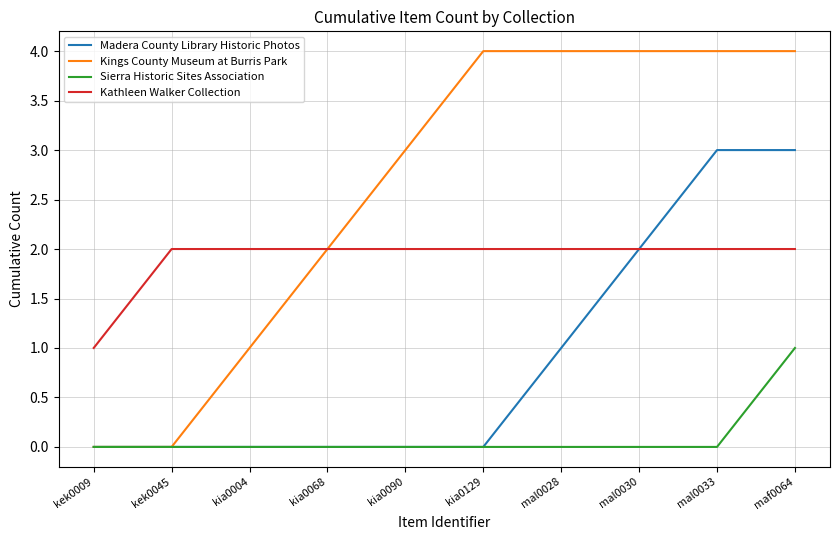

Count the number of categories in the chart.

10